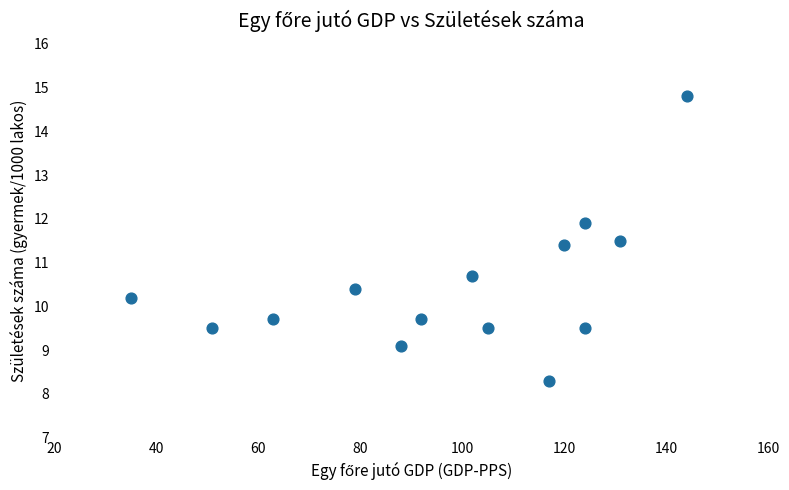

What is the range of Y values (max minus min)?

6.5